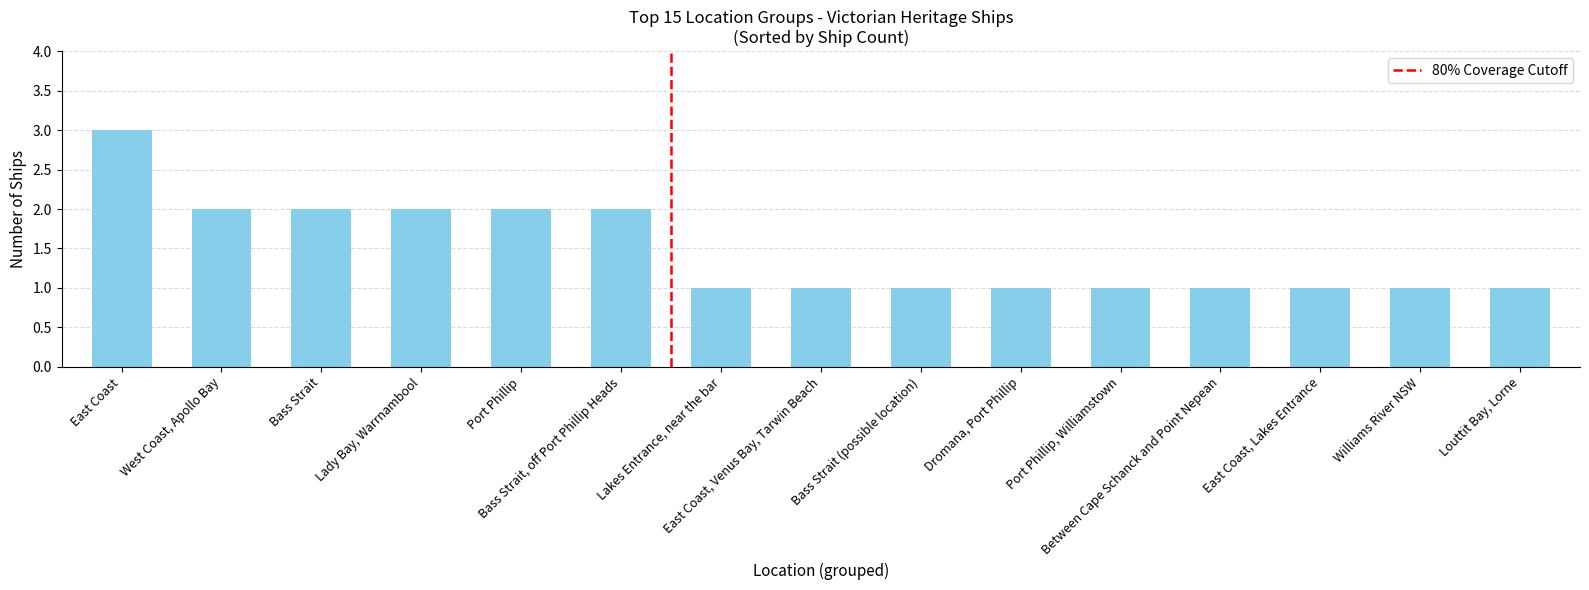

What is the sum of all values?

22